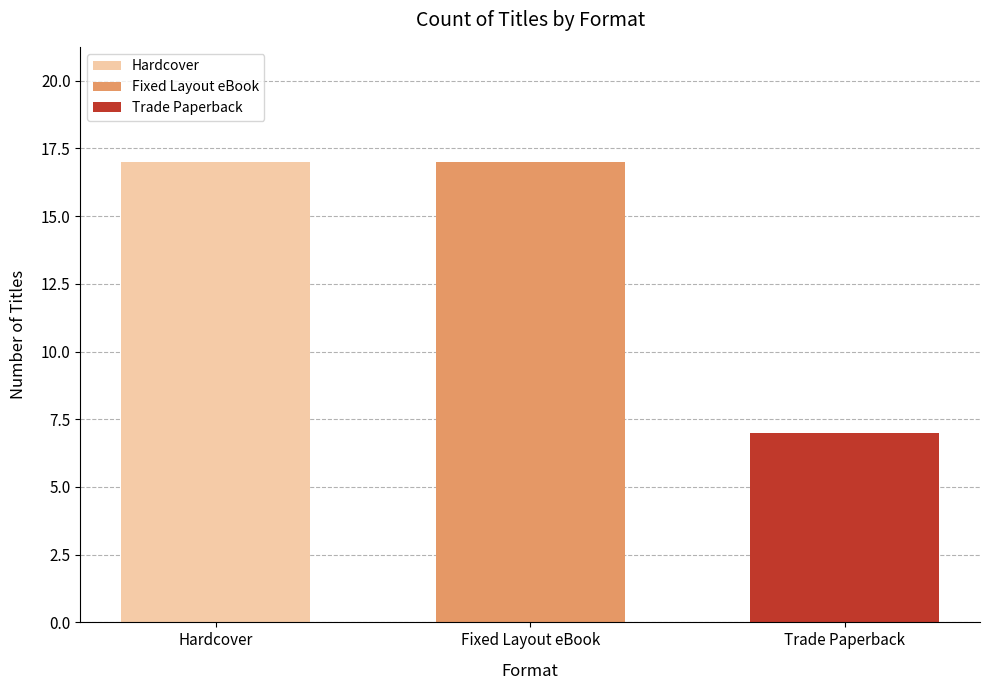

Is it true that the value at Trade Paperback is 13?

False